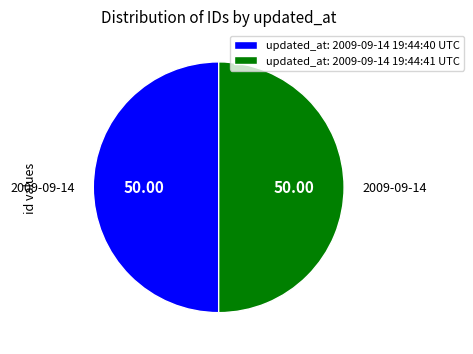

What is the ratio of the value at updated_at: 2009-09-14 19:44:41 UTC to the value at updated_at: 2009-09-14 19:44:40 UTC?

1.0